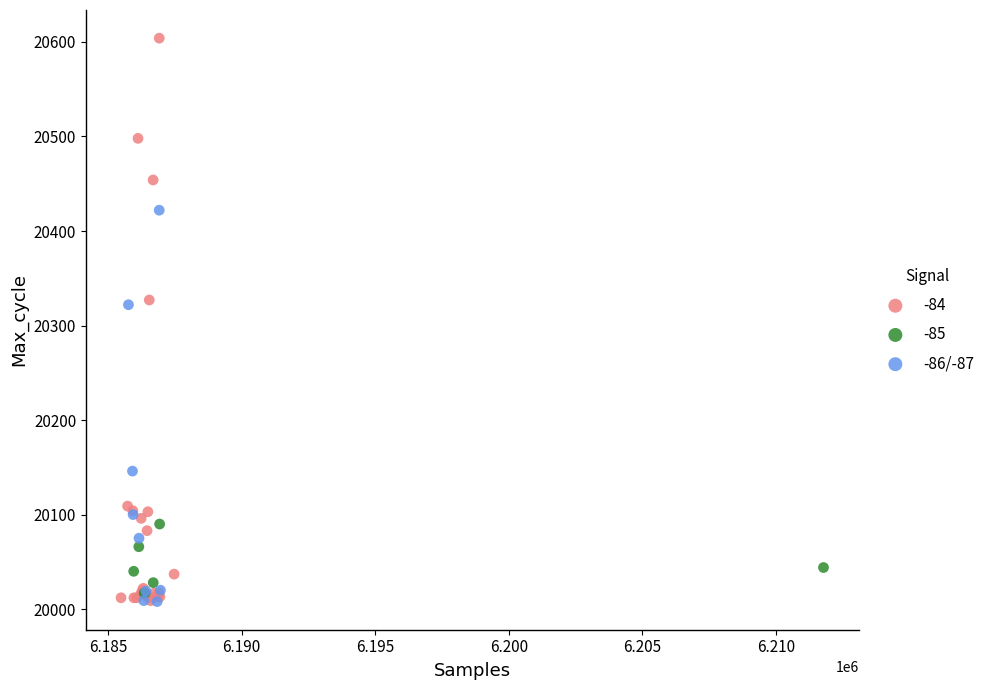

Which series has the largest Y range (max minus min)?

-84